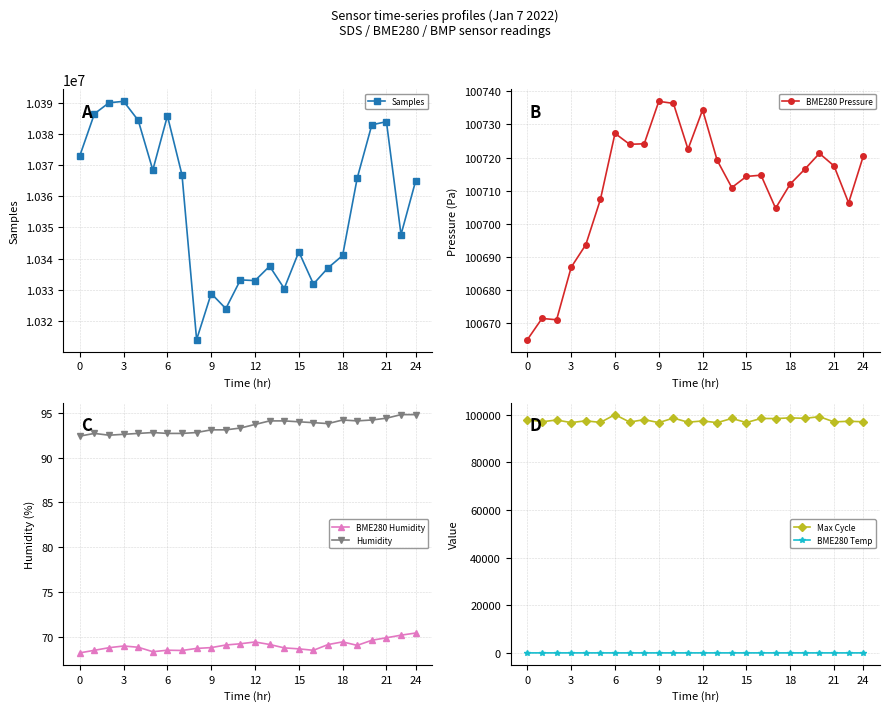

The value of BME280 Pressure at 22 is 100706.3. True or false?

True